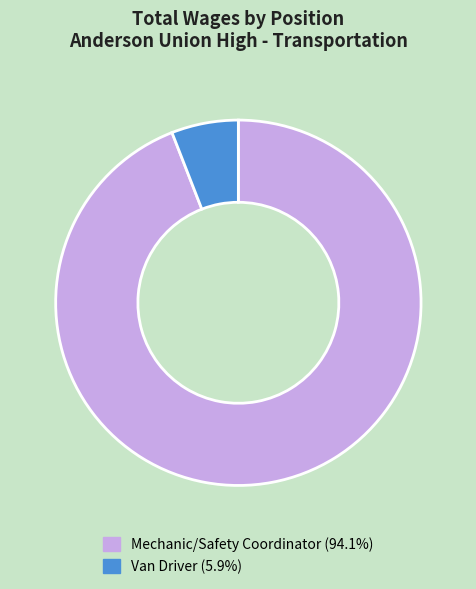

Count the number of slices in the pie.

2